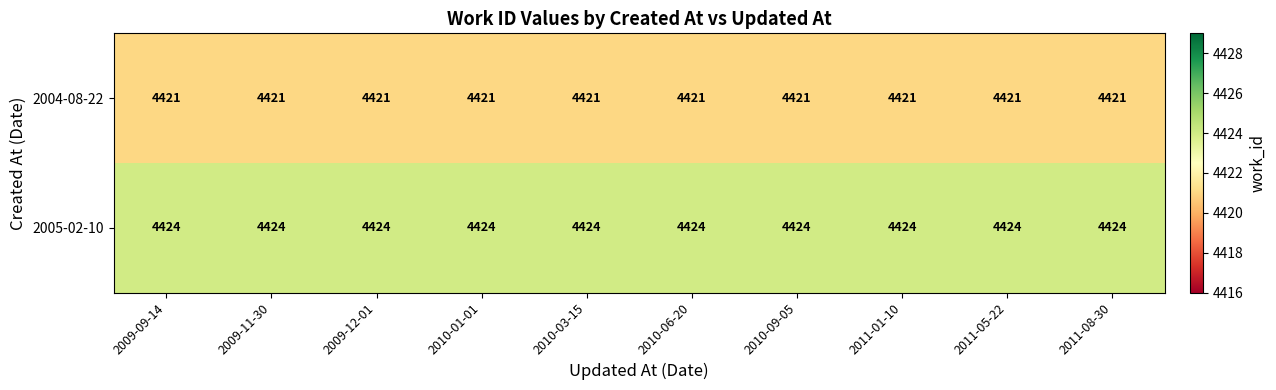

What is the total value across all series at 2011-01-10?

8845